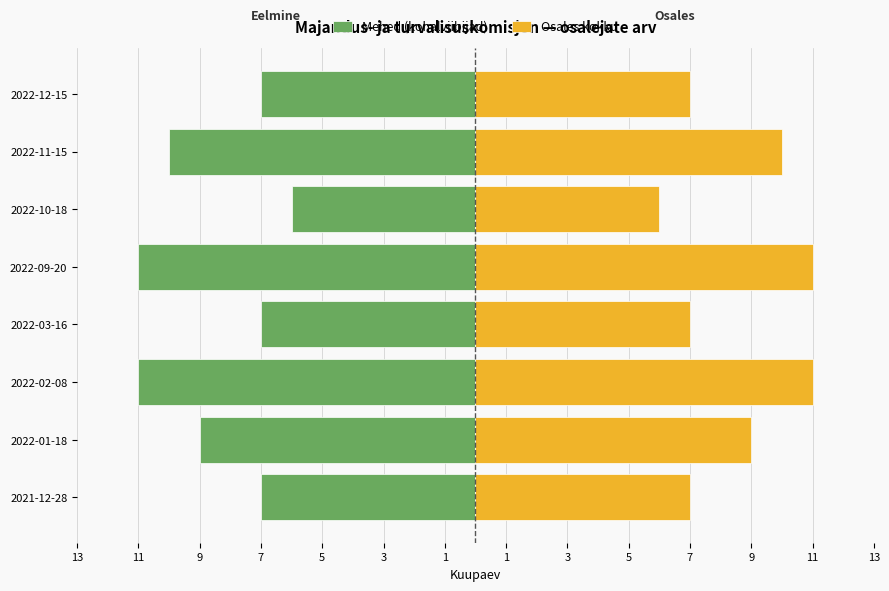

At how many categories does at least one series exceed 2?

8